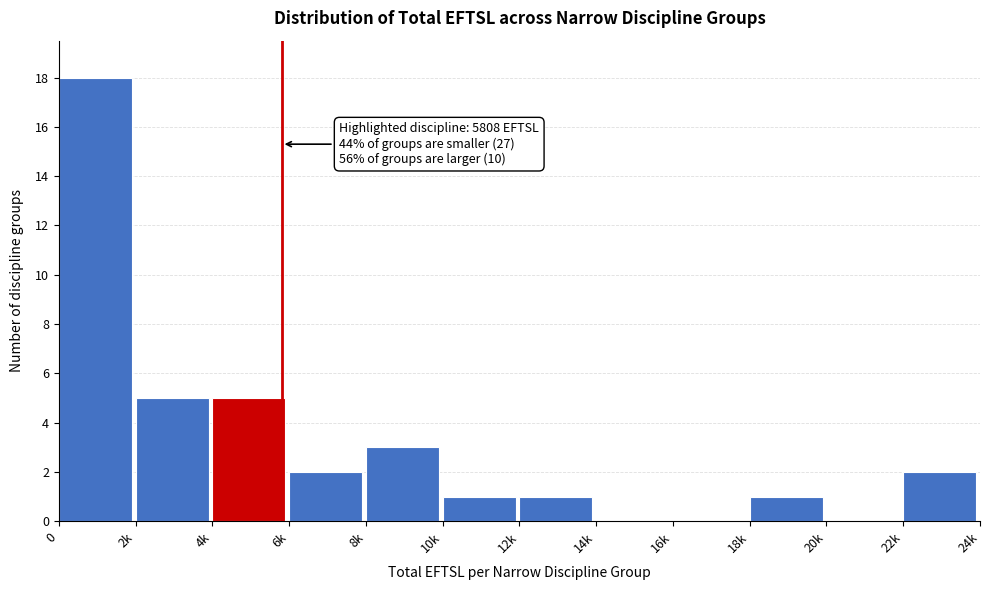

Reading right to left, transcribe all the data shown in this chart.

22k=2	20k=0	18k=1	16k=0	14k=0	12k=1	10k=1	8k=3	6k=2	4k=5	2k=5	0=18